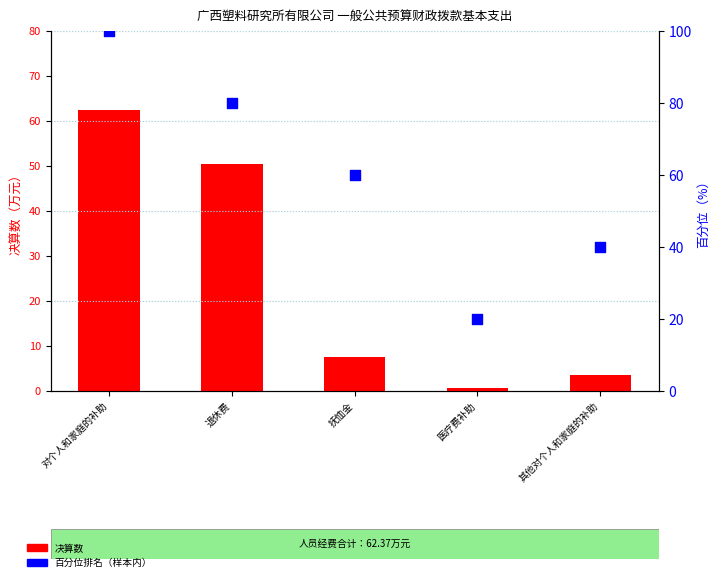

At which category is the sum across all series the highest?

对个人和家庭的补助